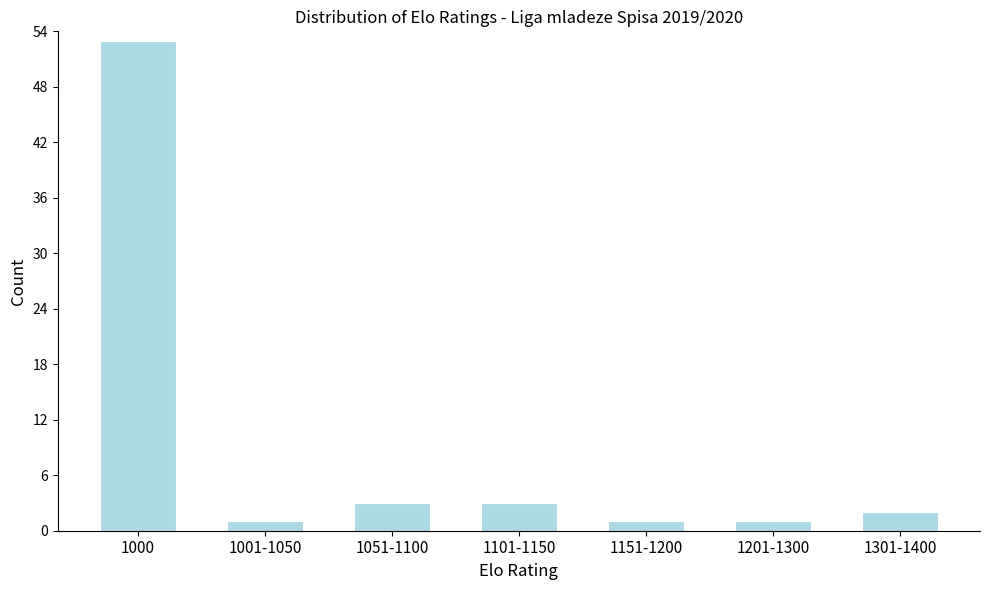

Reading left to right, what are all the values shown in this chart?

53	1	3	3	1	1	2